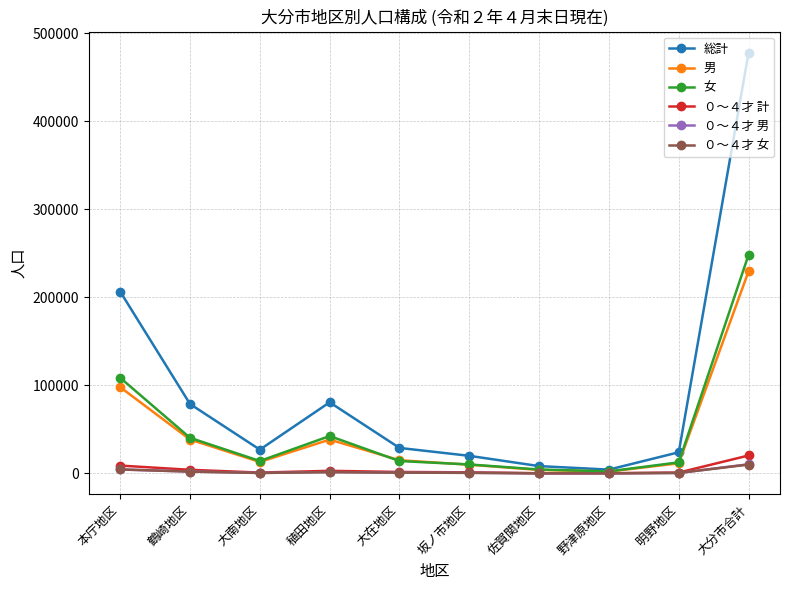

How many lines are shown in the chart?

6